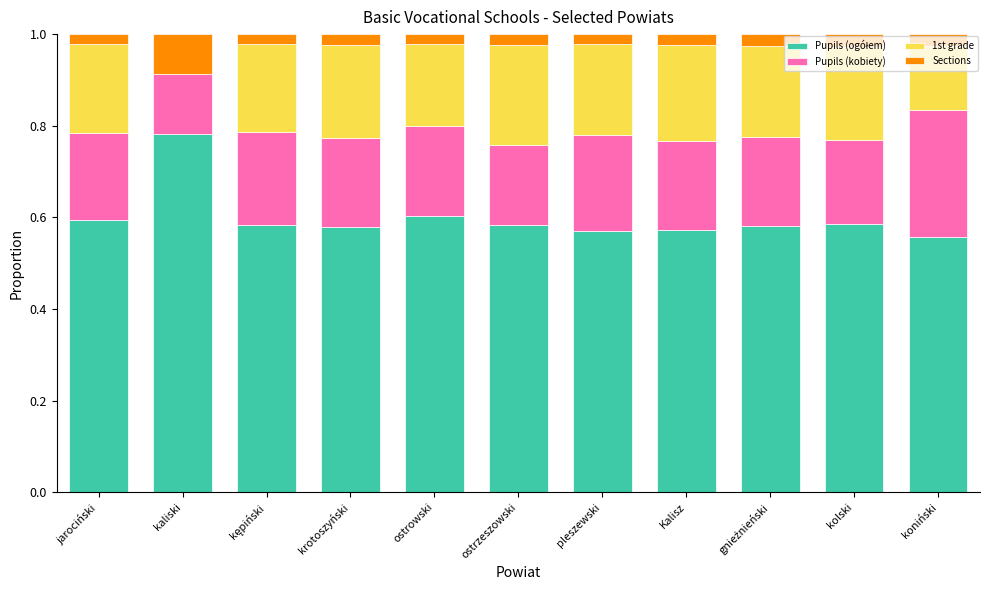

What is the total value across all series at ostrzeszowski?

1.0